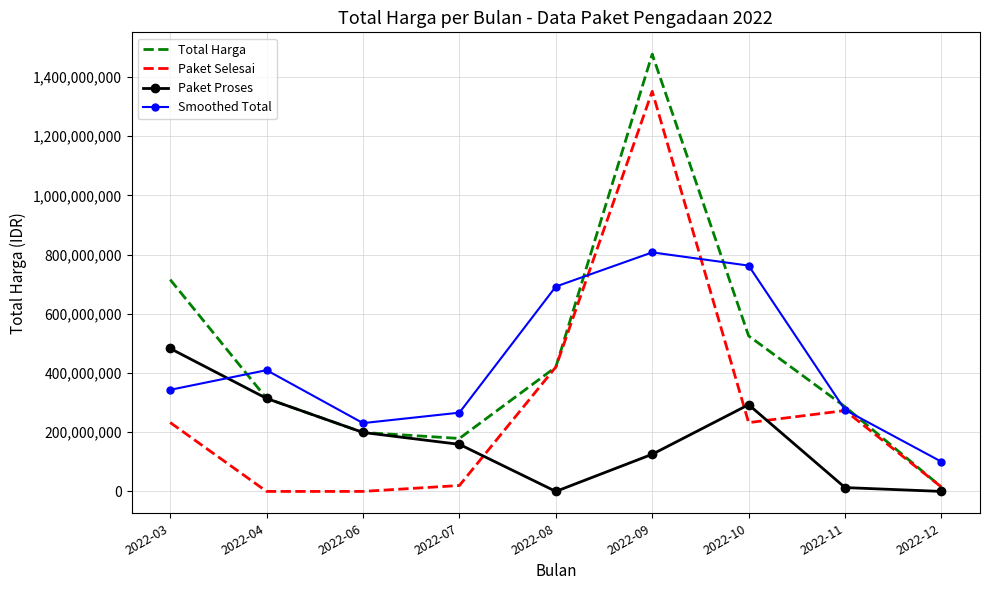

The value of Paket Proses at 2022-06 is 199200000.0. True or false?

True